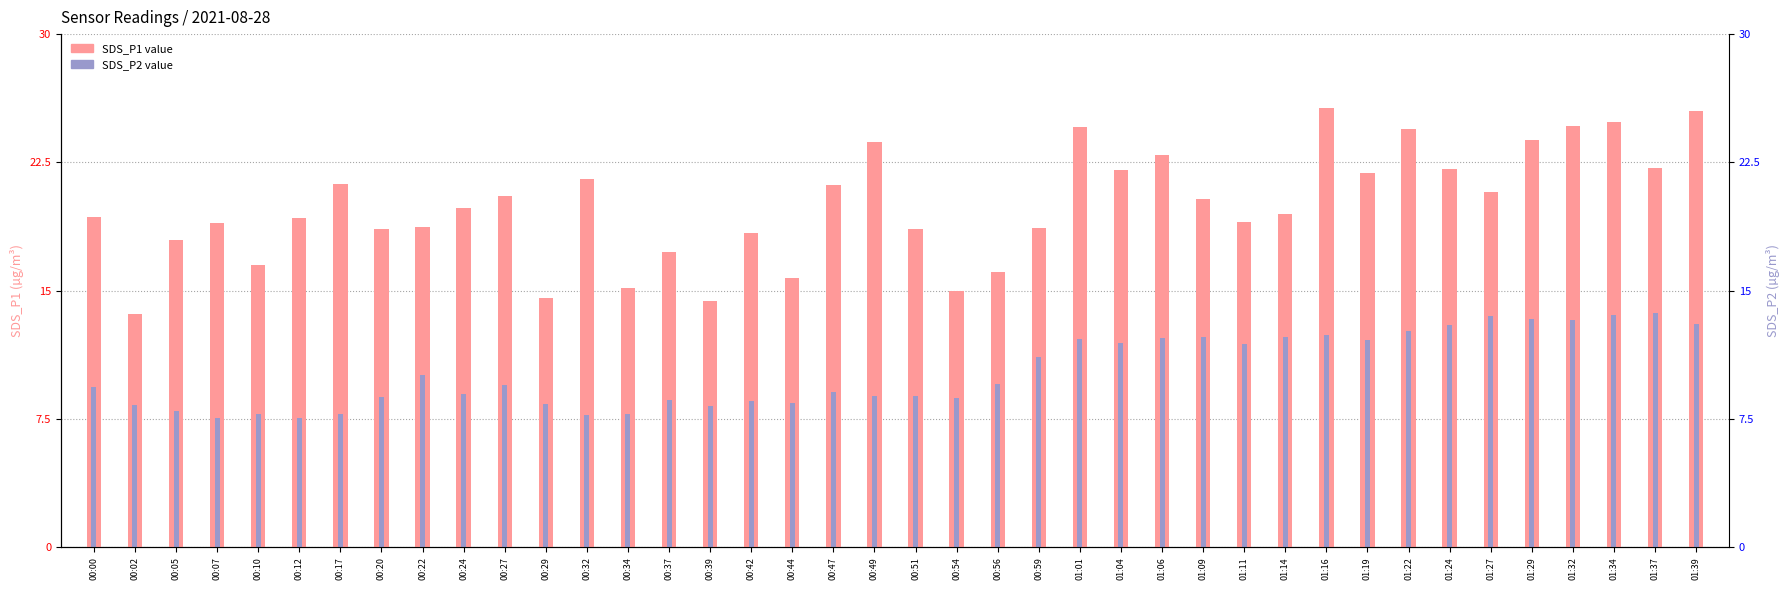

What is the label of the 36th bar from the left?

01:29